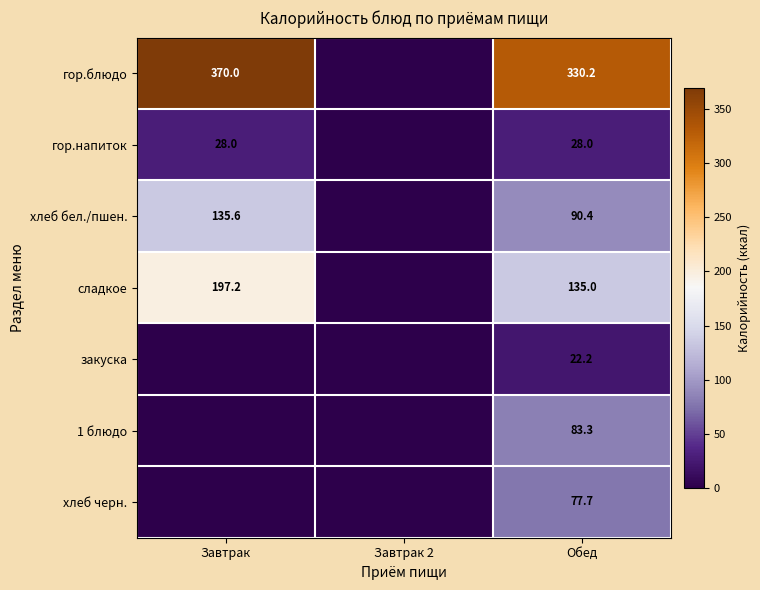

True or false: хлеб черн. has a value of 77.7 at Обед.

True